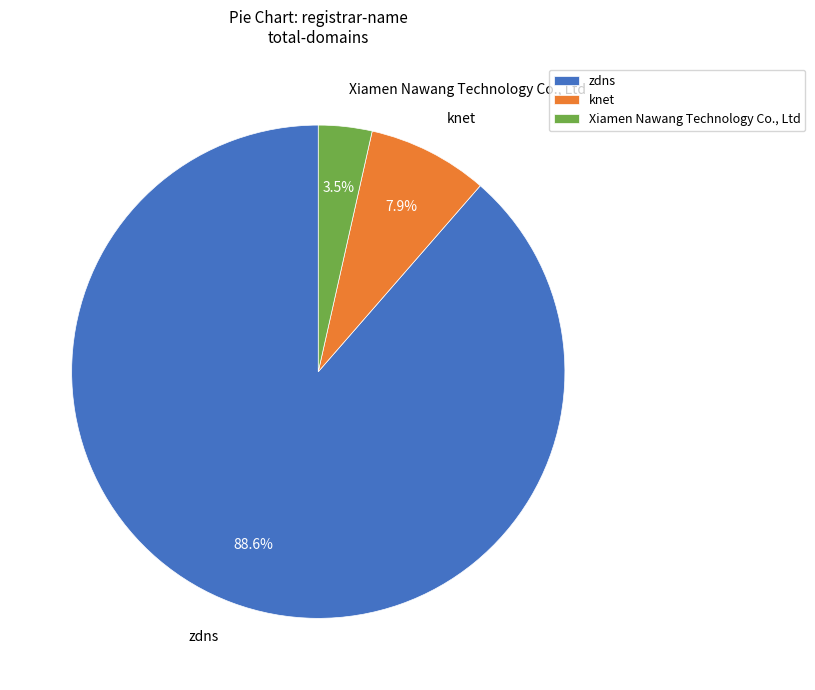

To the nearest percent, what is the combined percentage of knet and Xiamen Nawang Technology Co., Ltd?

11%